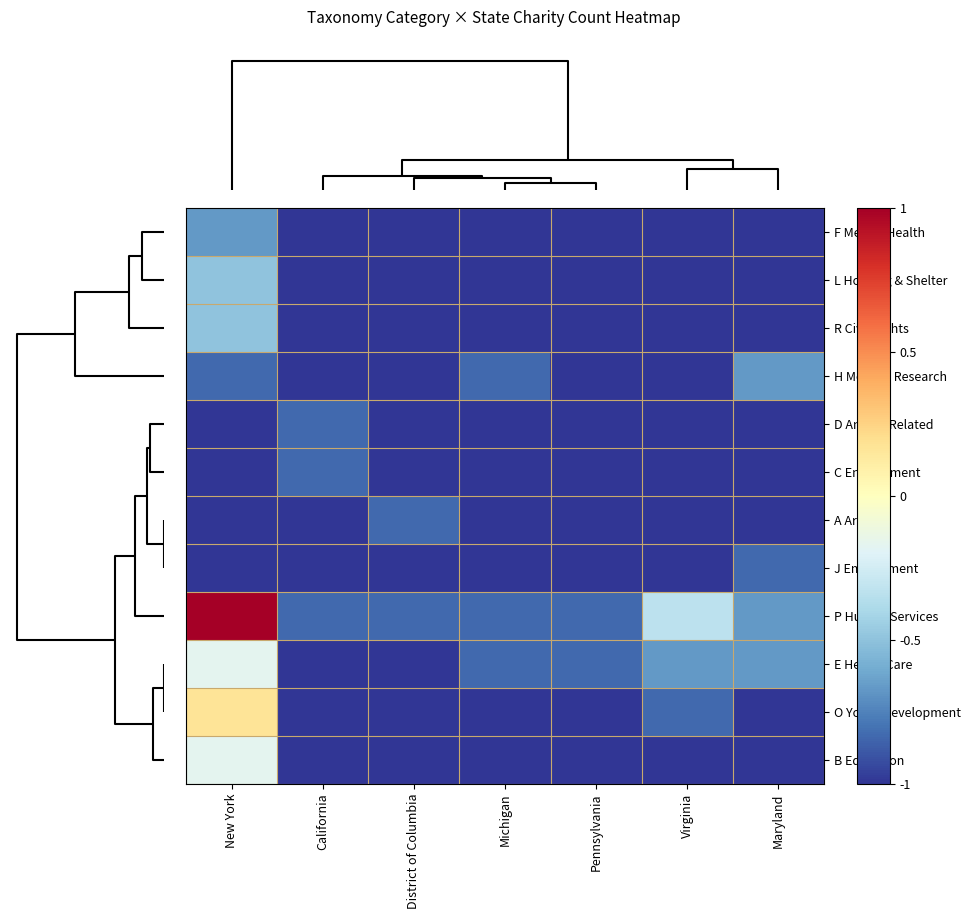

At which category is the sum across all series the highest?

New York